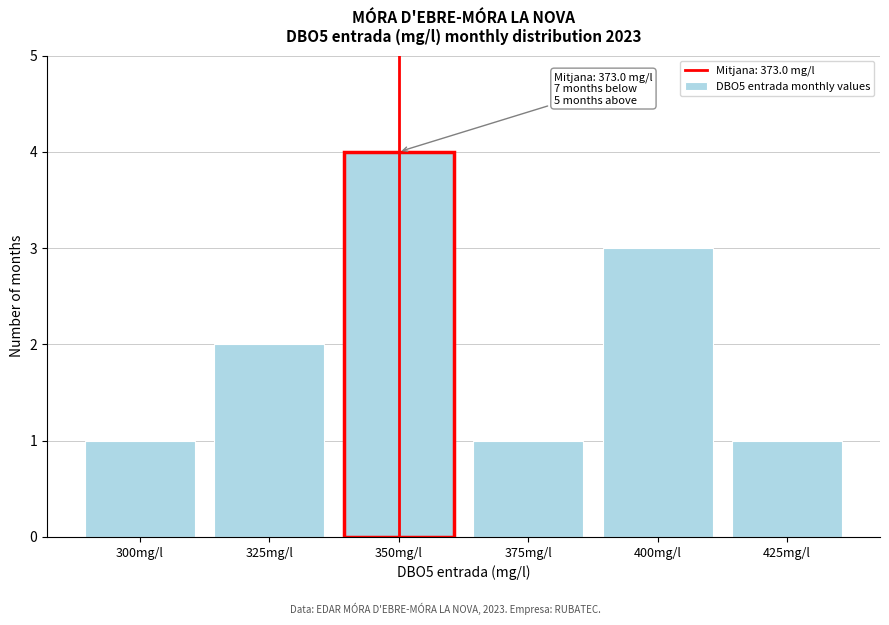

Reading right to left, list all the values displayed in this chart.

425mg/l=1	400mg/l=3	375mg/l=1	350mg/l=4	325mg/l=2	300mg/l=1